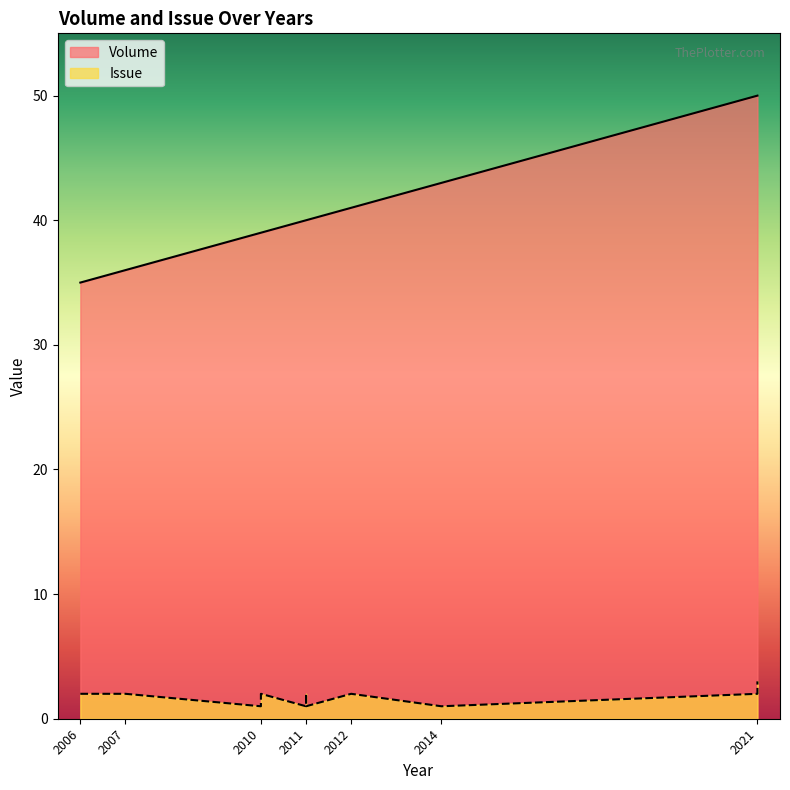

What is the maximum value for Volume?

50